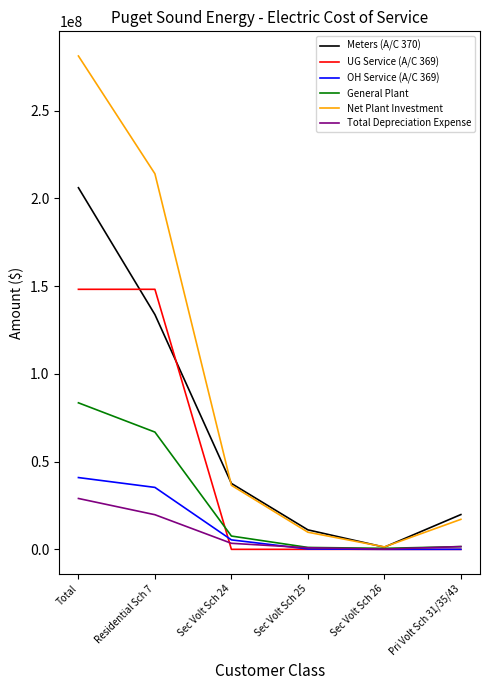

True or false: OH Service (A/C 369) has more than 2 interior local peaks.

False